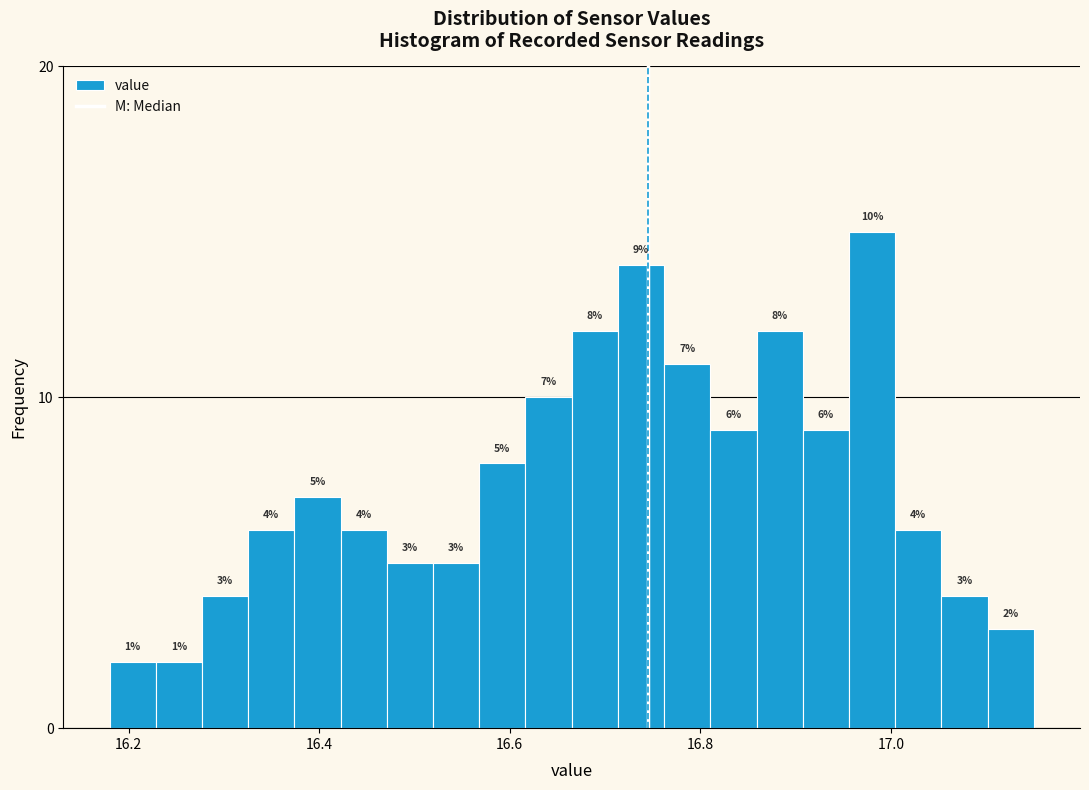

Read against the x-axis, roughly where is the centre of the tallest bar?

16.98